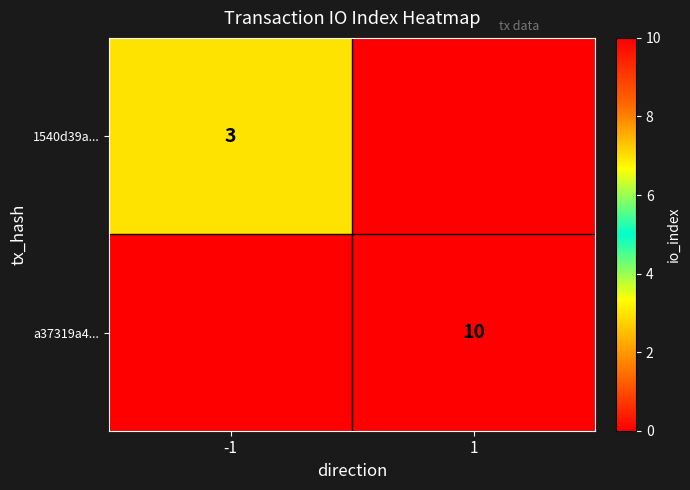

True or false: 1540d39a... has a value of 5 at -1.

False